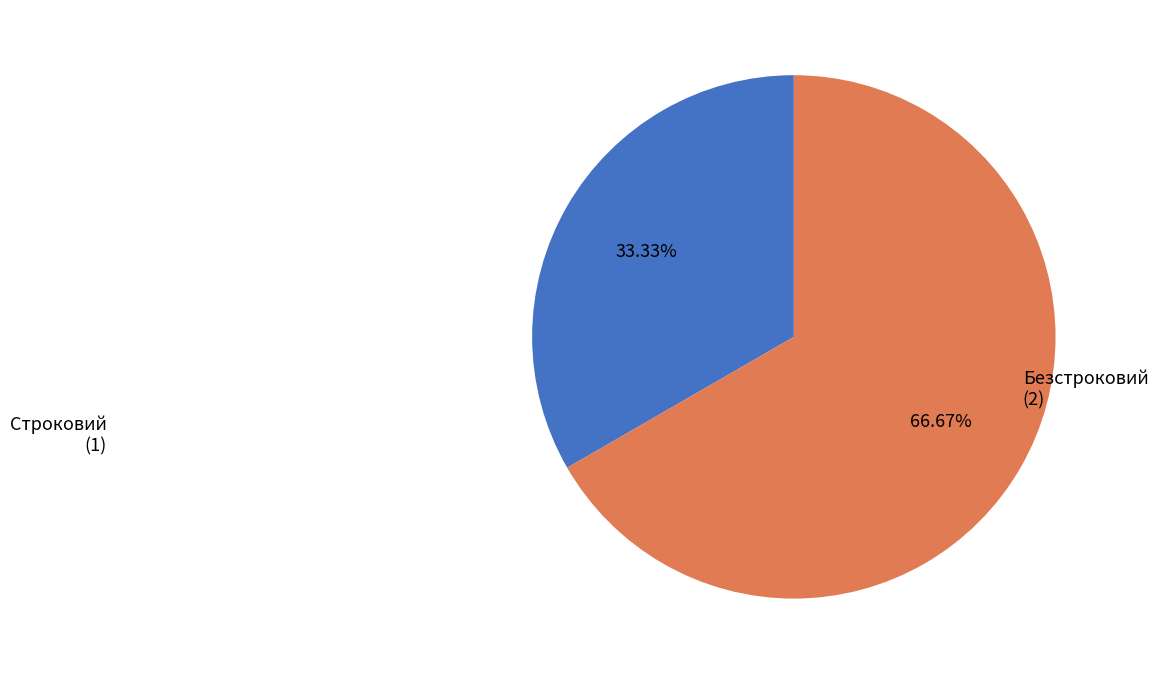

What portion of the pie excludes Безстроковий?

33.3%